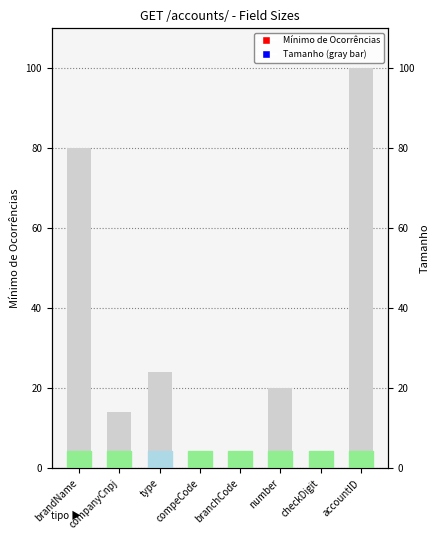

Which series reaches the maximum Y coordinate?

Tamanho